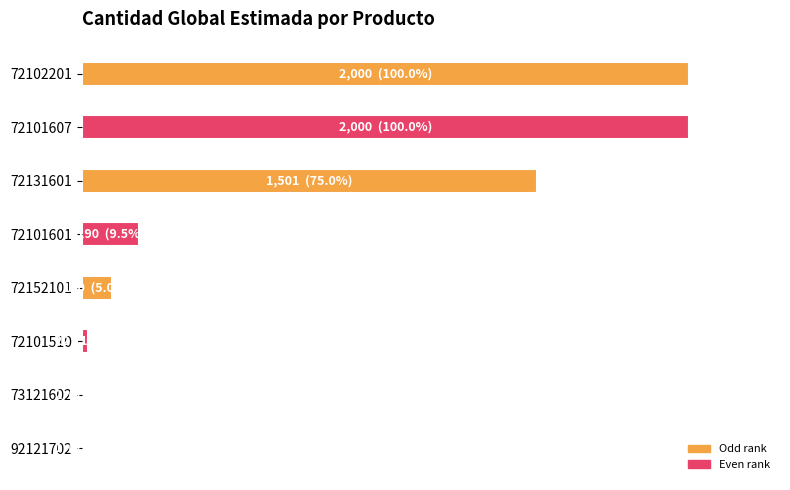

What is the sum of all values?

290.8